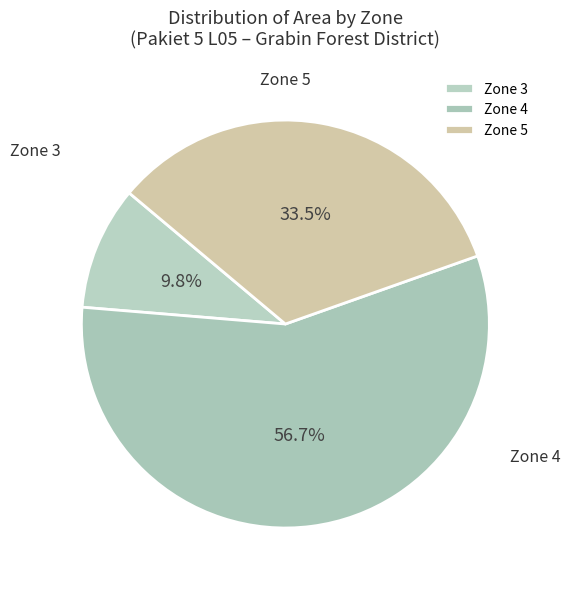

Which category has the biggest portion of the pie?

Zone 4